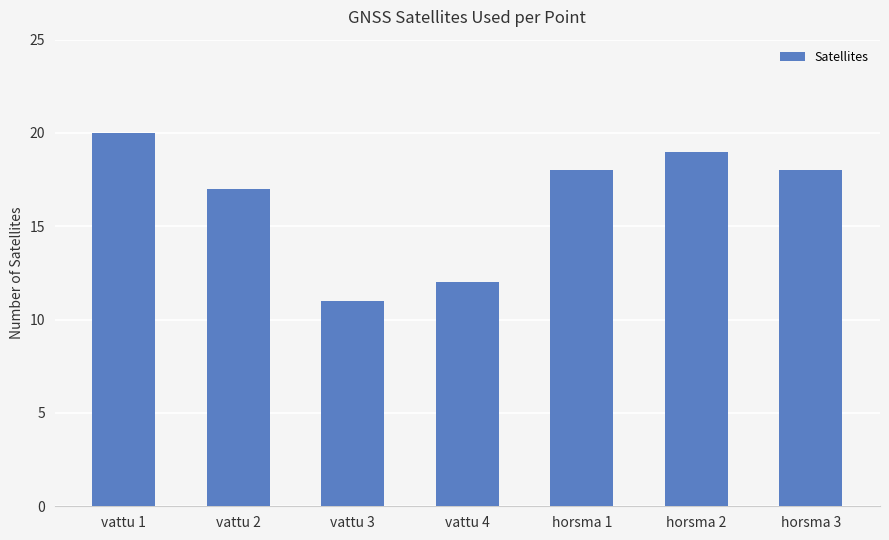

Where does the data first go above 18?

vattu 1